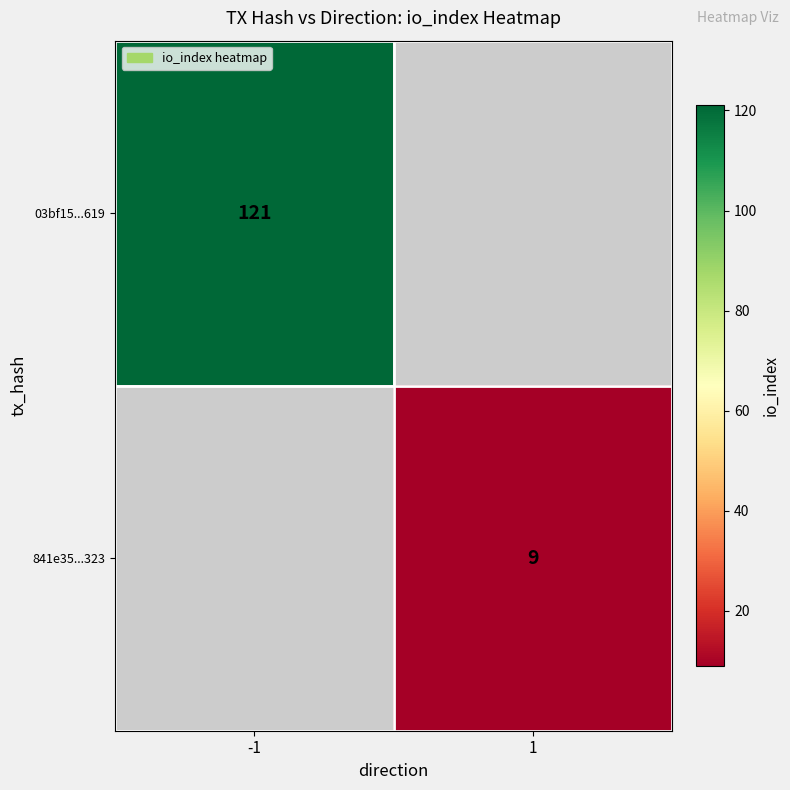

The 841e35...323 series shows 9 at 1. True or false?

True